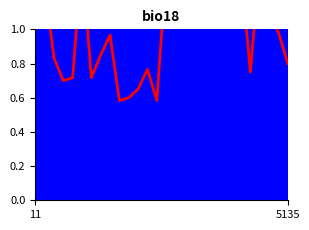

Which category has the highest value across all series?

15